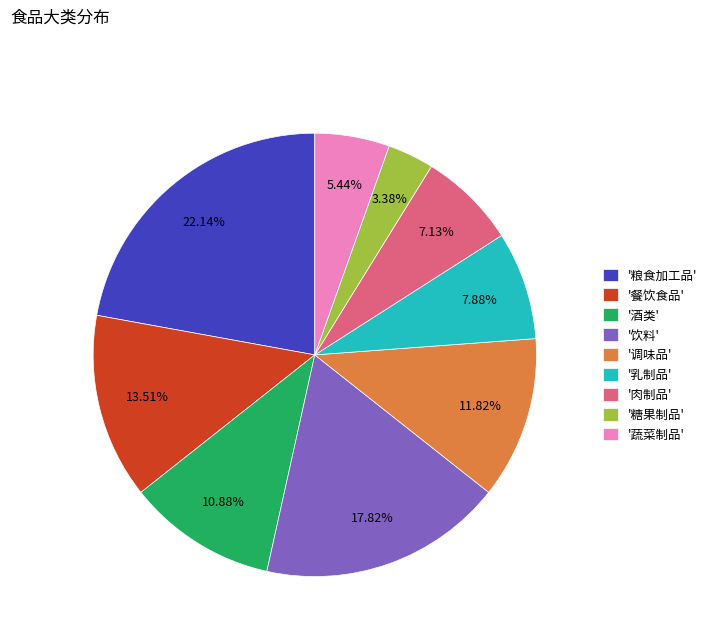

What is the largest slice in the pie chart?

'粮食加工品'